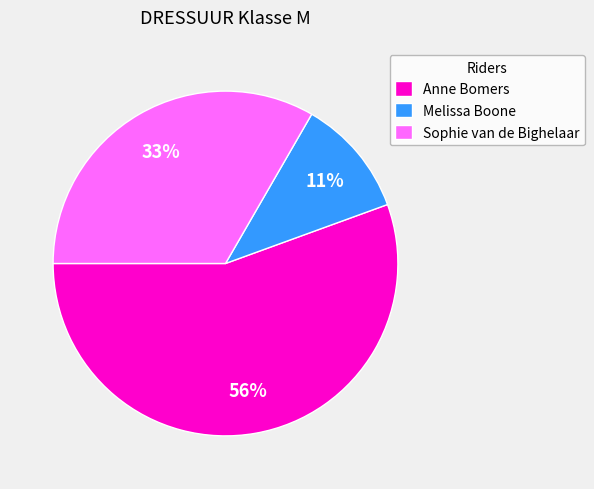

What is the ratio of the value at Sophie van de Bighelaar to the value at Melissa Boone?

3.0